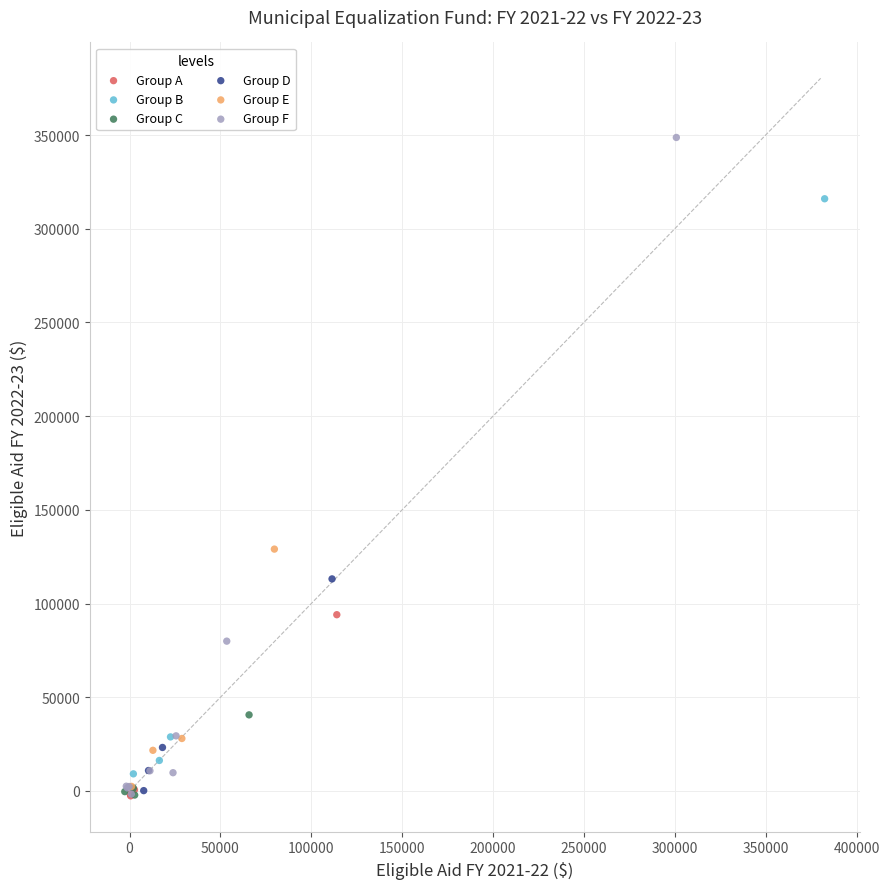

Which series reaches the maximum Y coordinate?

Group F